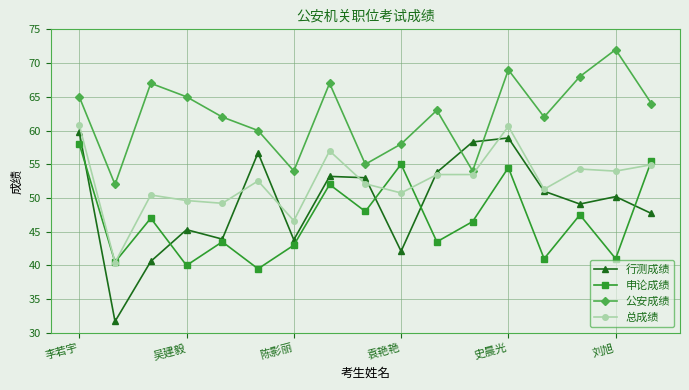

Rank the series by their average value, from highest to lowest.

公安成绩, 总成绩, 行测成绩, 申论成绩